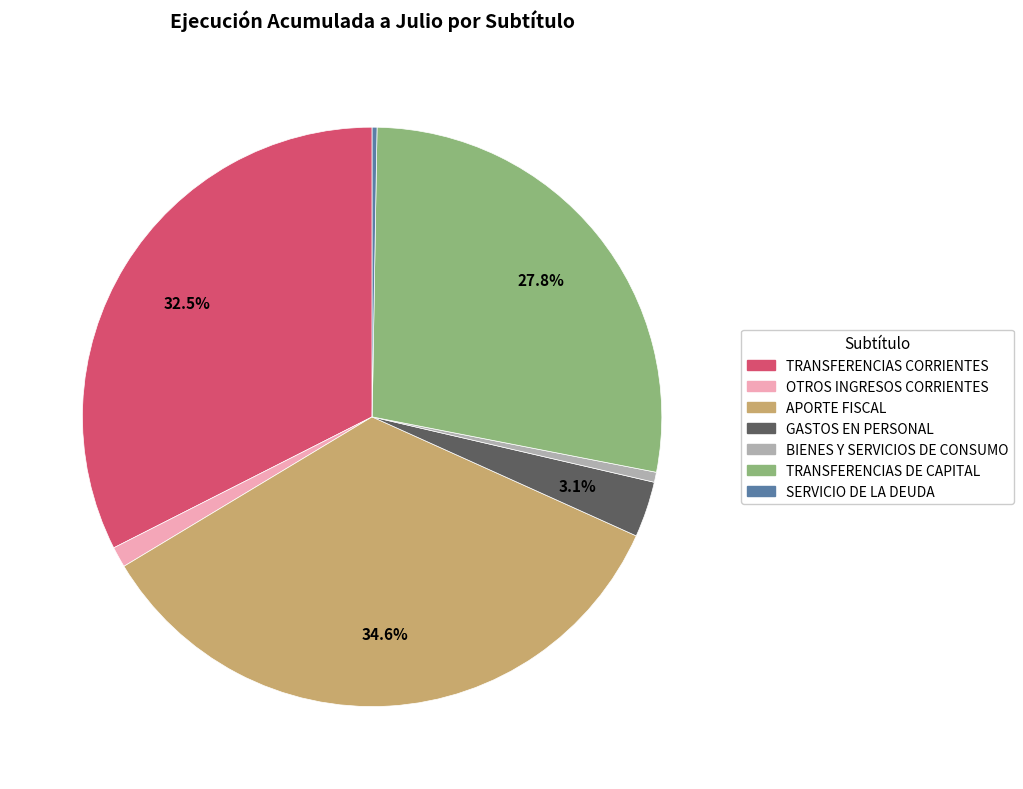

Which slice is the largest?

APORTE FISCAL